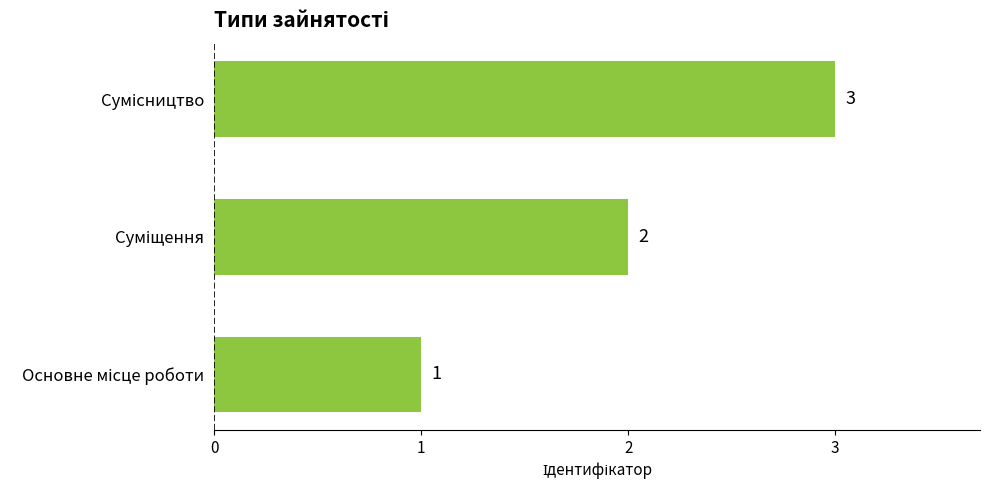

What is the greatest value displayed?

3